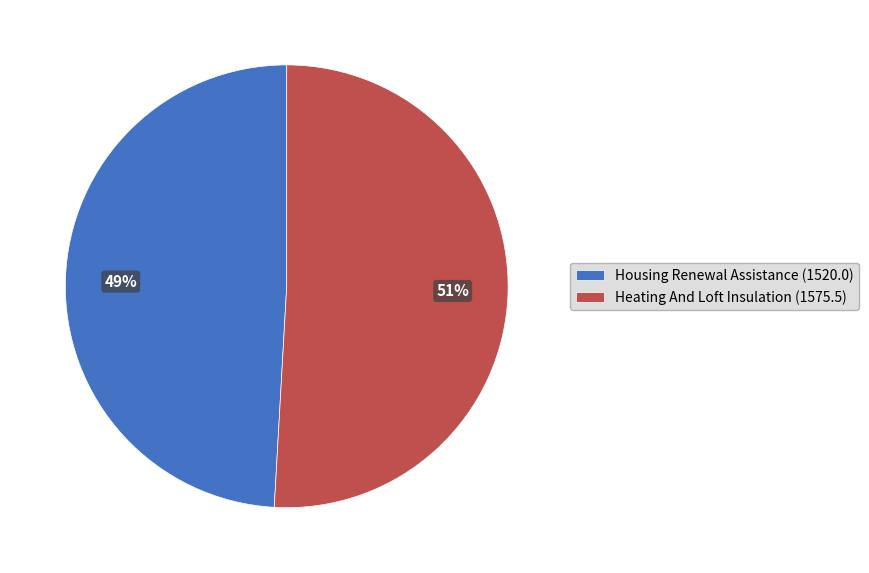

The Heating And Loft Insulation slice represents 51% of the pie. True or false?

True